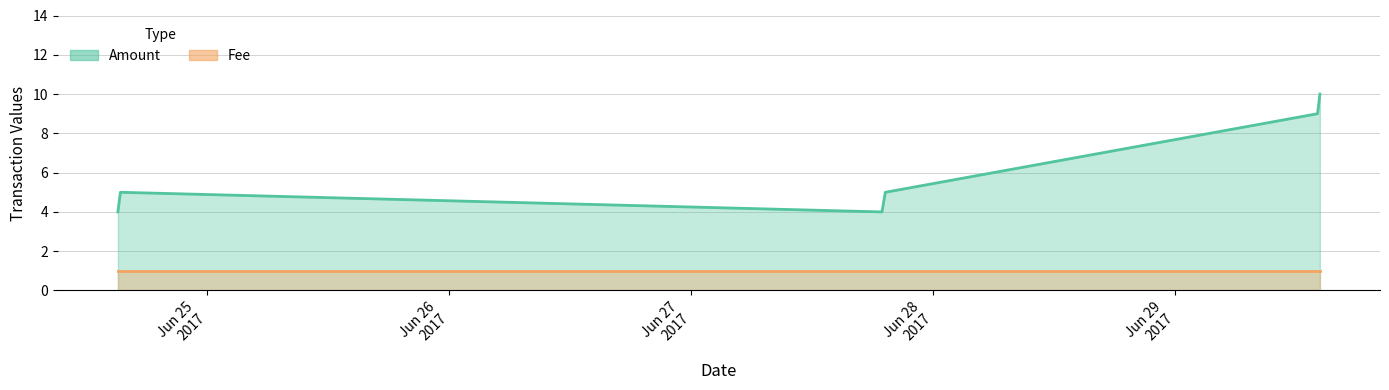

How many points are lower than both their immediate neighbors (excluding endpoints)?

1